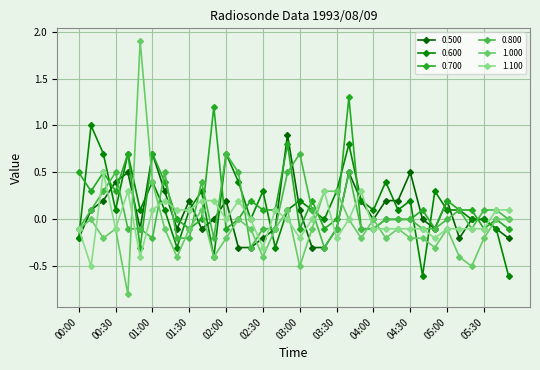

How many data points does each series have?

36